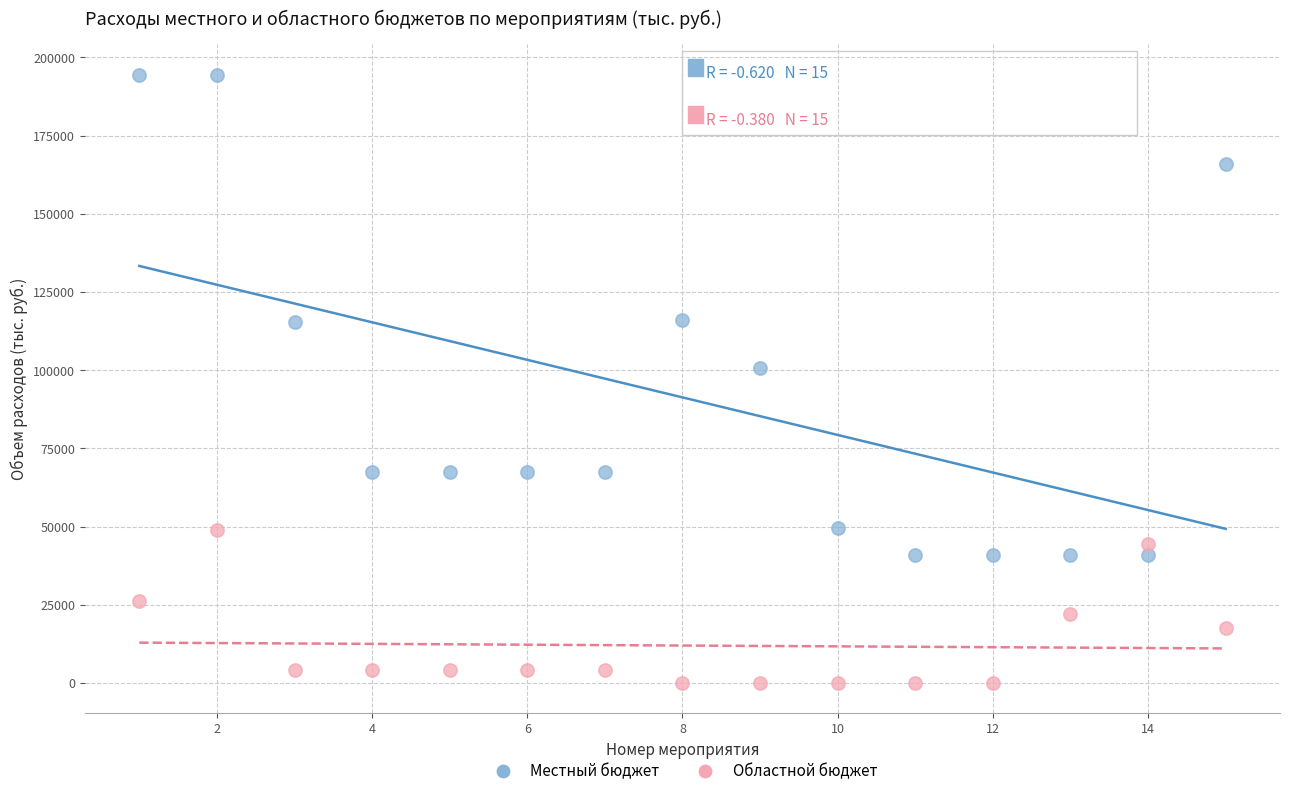

Which series reaches the maximum Y coordinate?

Местный бюджет